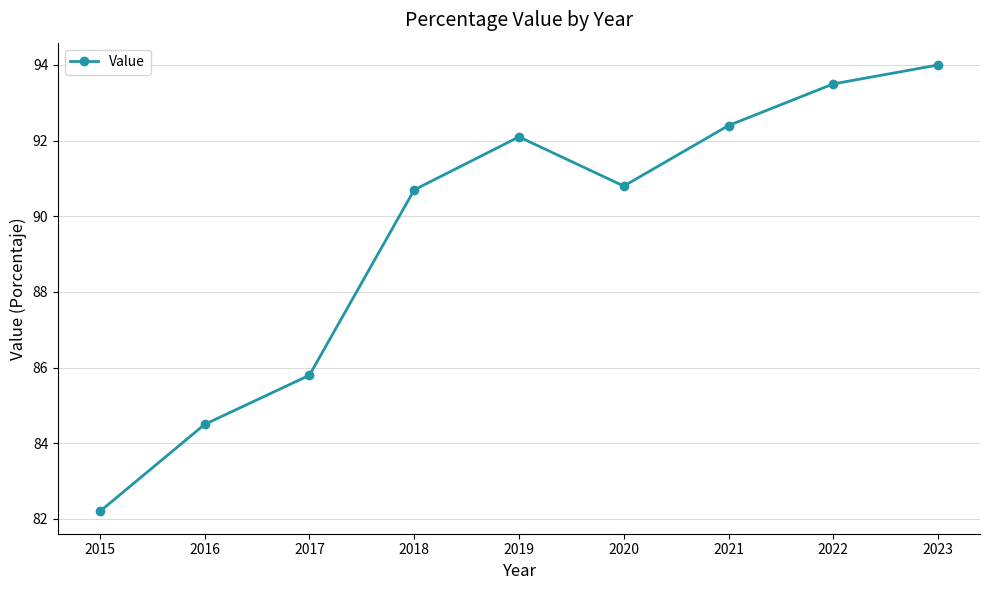

Reading right to left, extract all data points from this chart.

2023=94.0	2022=93.5	2021=92.4	2020=90.8	2019=92.1	2018=90.7	2017=85.8	2016=84.5	2015=82.2